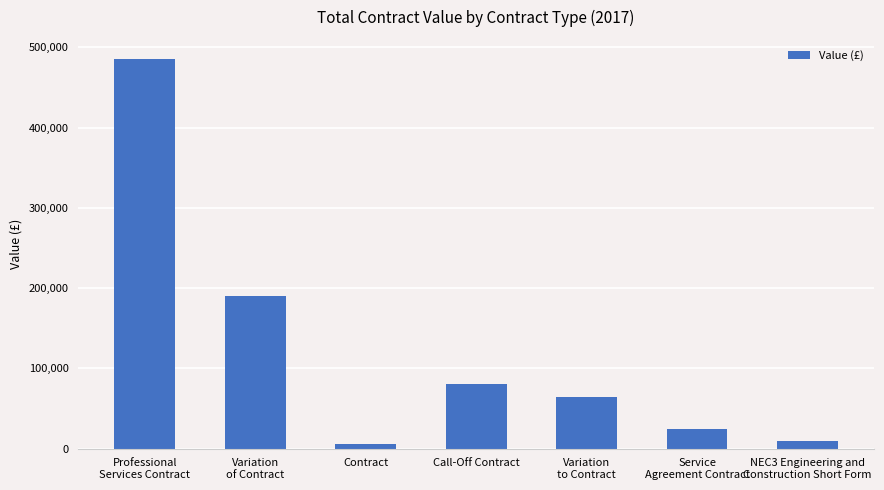

How many data points does each series have?

7